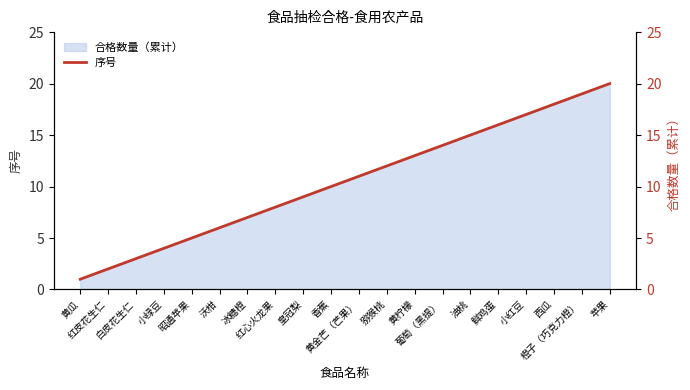

What is the label of the 17th point from the left?

小红豆